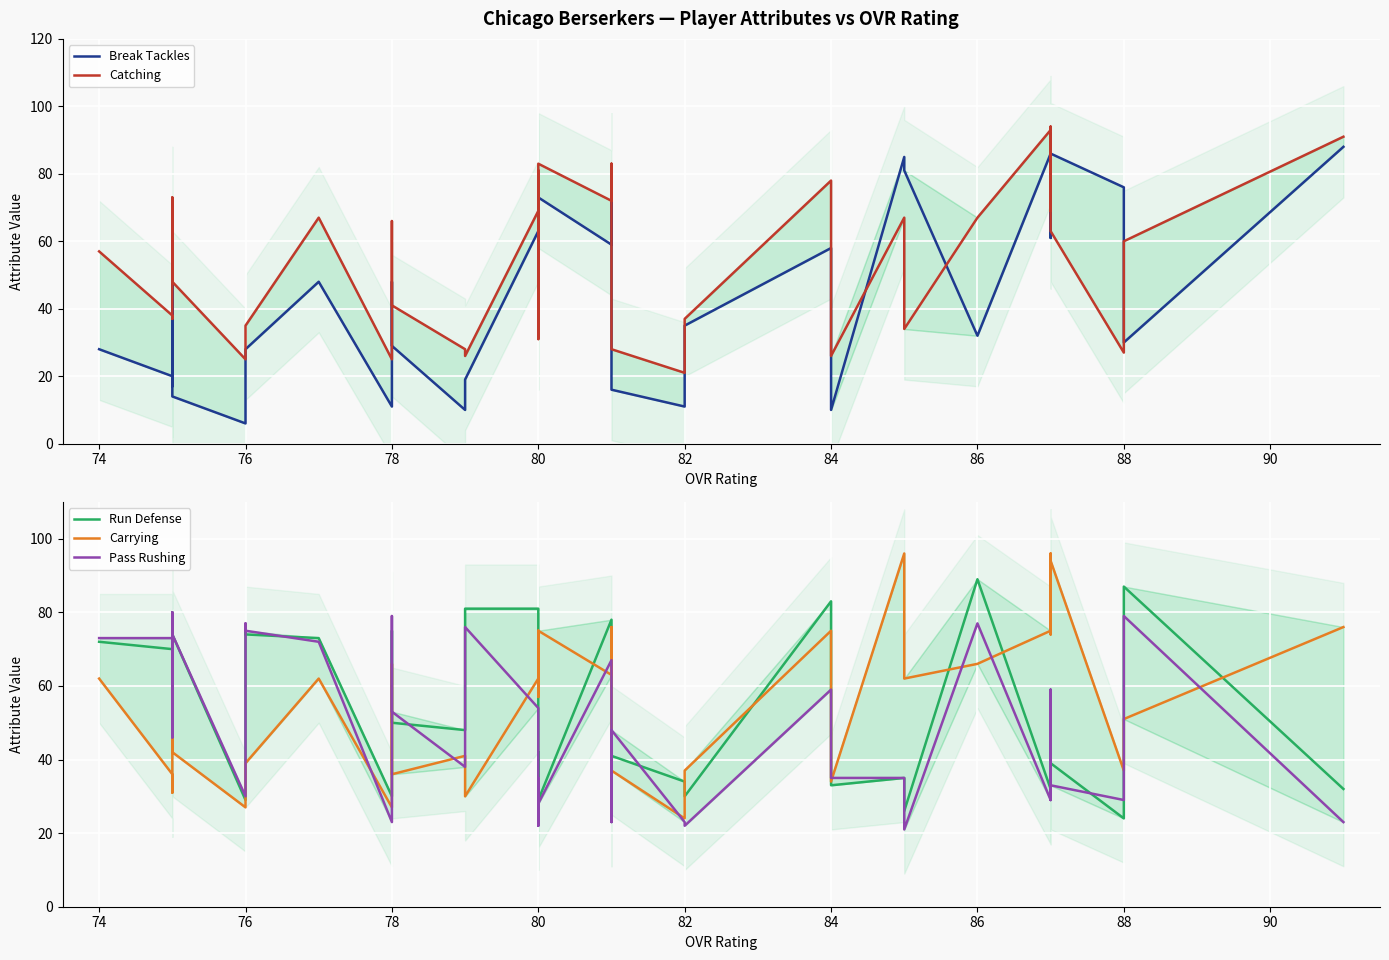

What is the difference between the maximum and second lowest values in the Run Defense series?

65